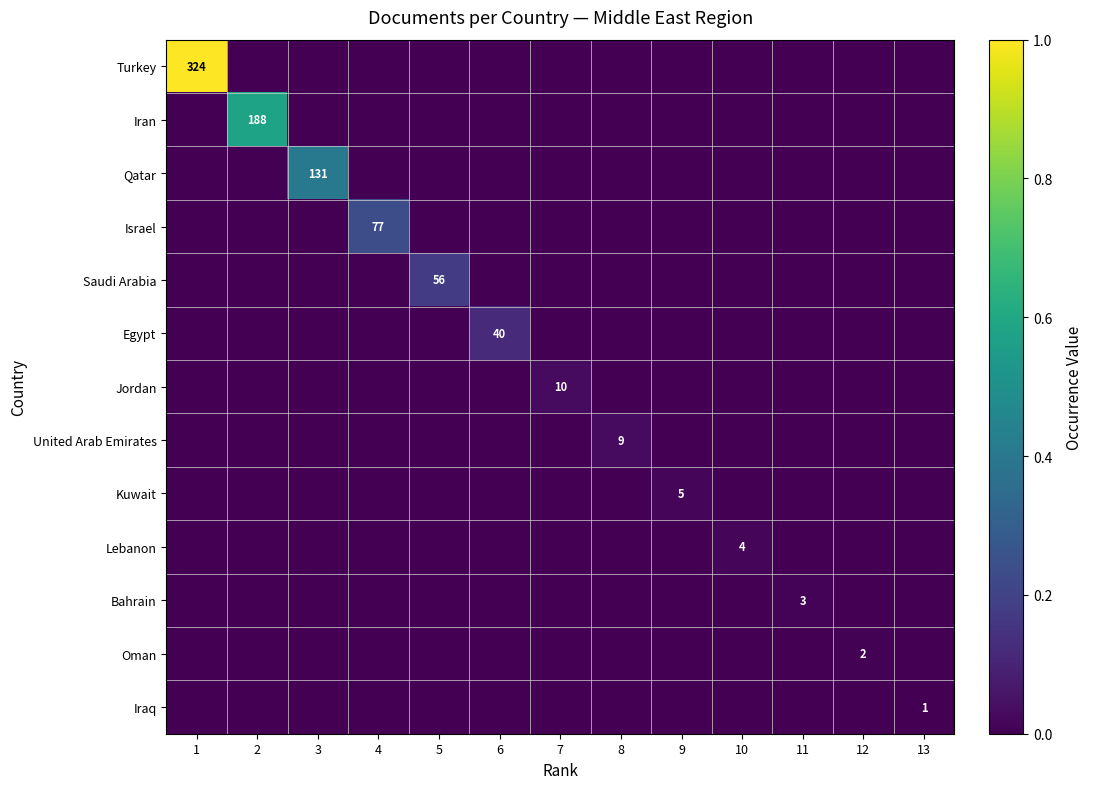

The value of United Arab Emirates at 9 is 0.0. True or false?

True